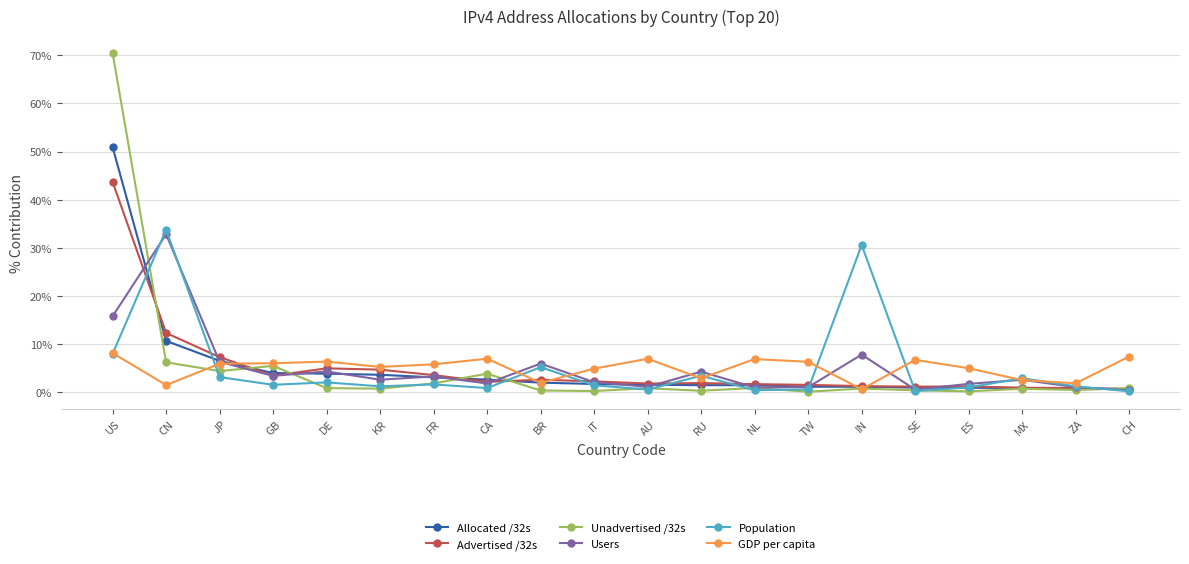

Is this an area chart (filled region under the line)?

No